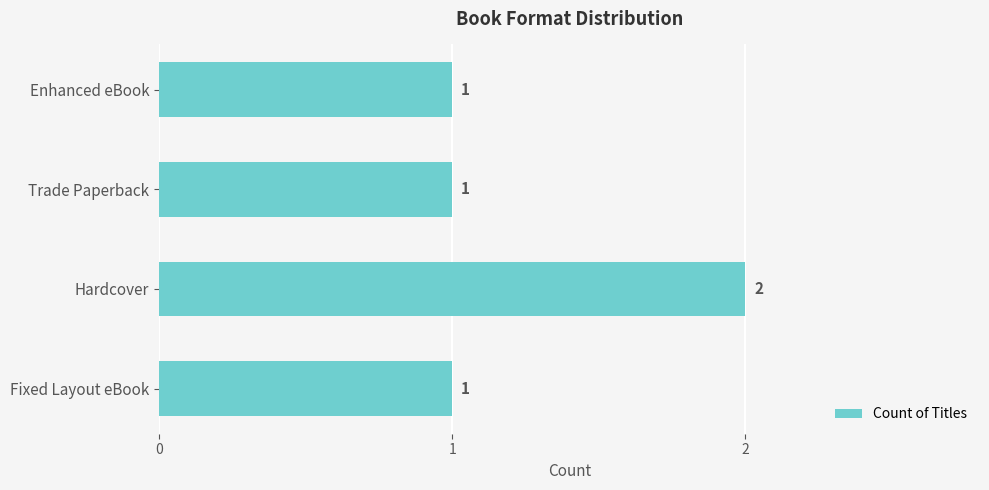

How many values are between 1 and 2?

4